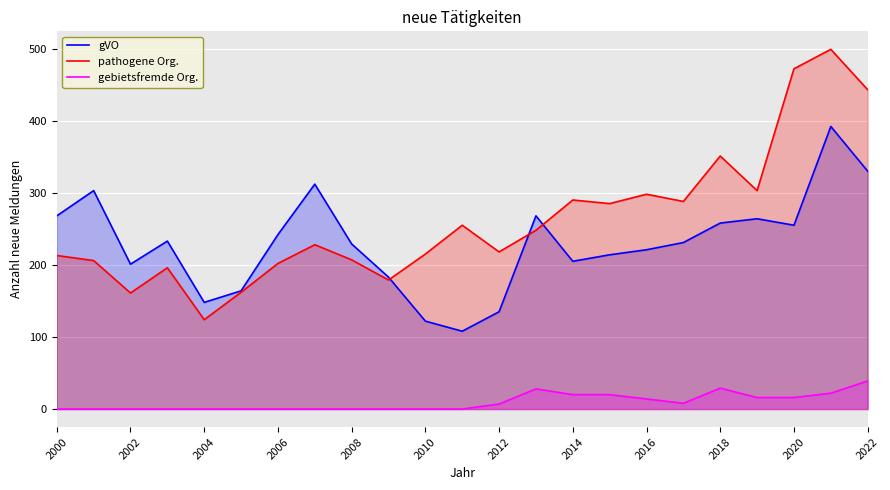

The value of gebietsfremde Org. at 2000 is 0. True or false?

True